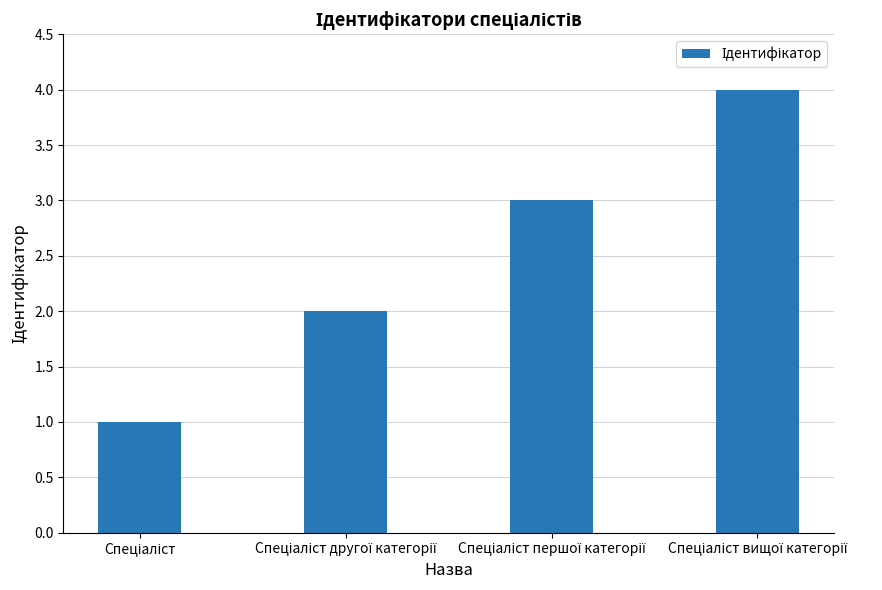

How many distinct data groups are displayed?

1